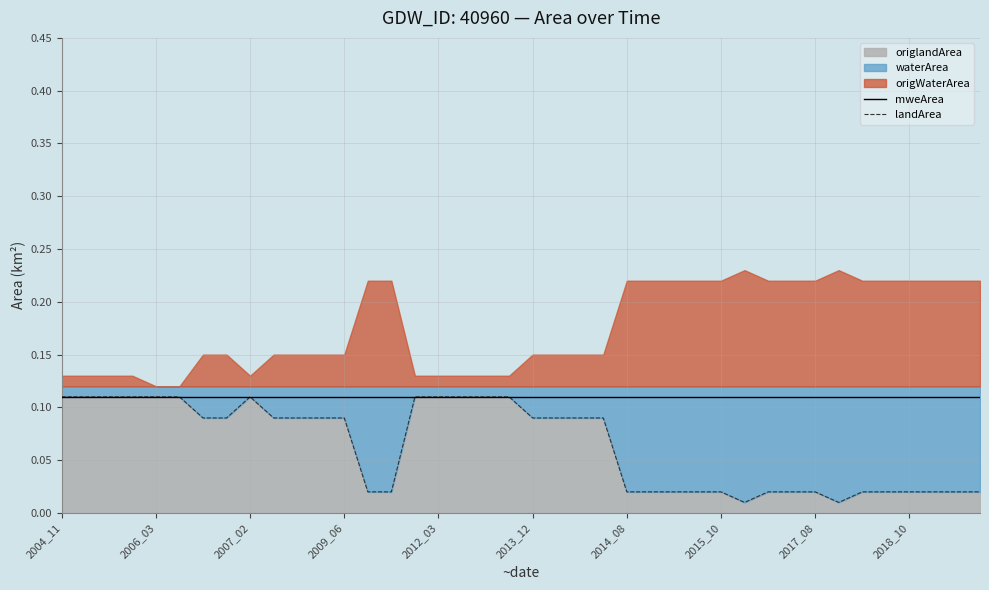

True or false: landArea and mweArea cross at least once.

False